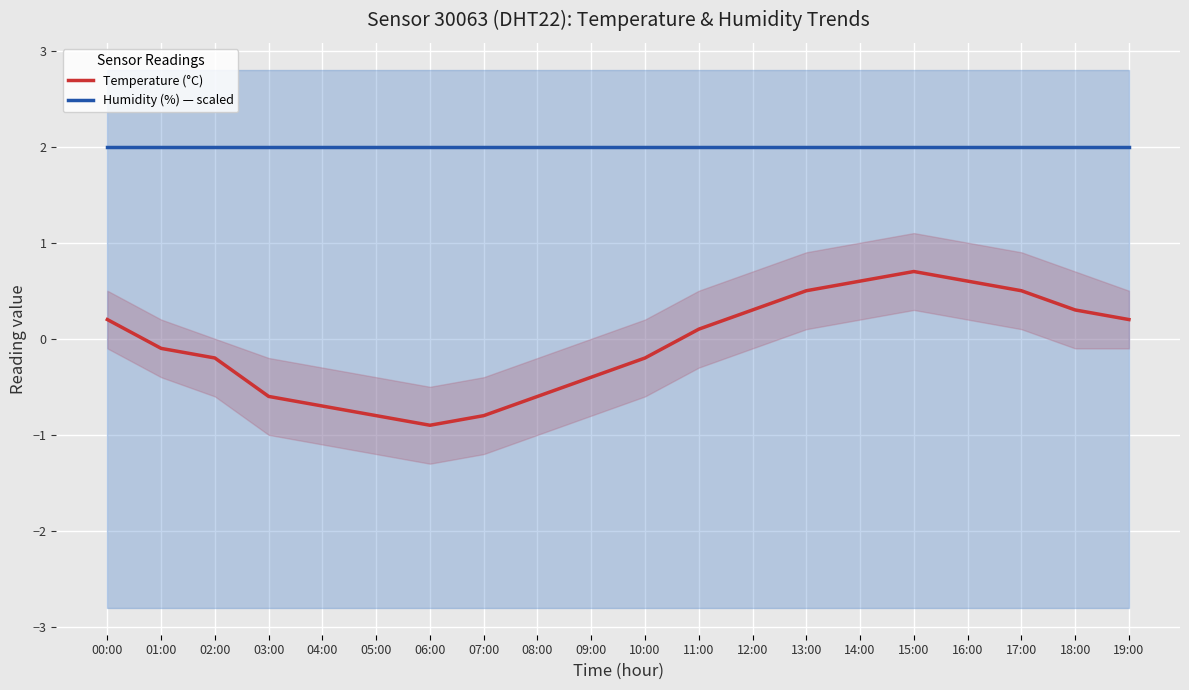

Which series has the largest range (max minus min)?

Temperature (°C)